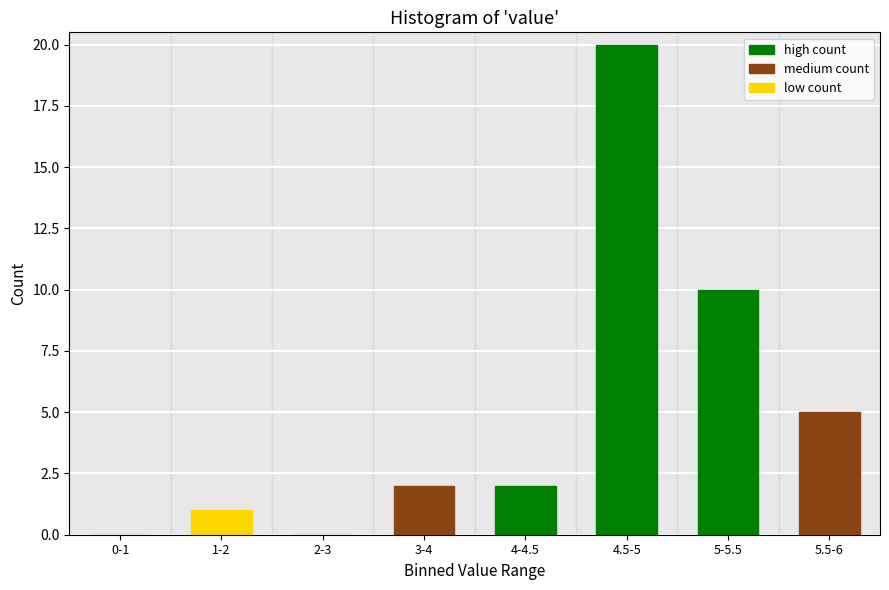

Reading left to right, what are all the values shown in this chart?

0-1=0	1-2=1	2-3=0	3-4=2	4-4.5=2	4.5-5=20	5-5.5=10	5.5-6=5